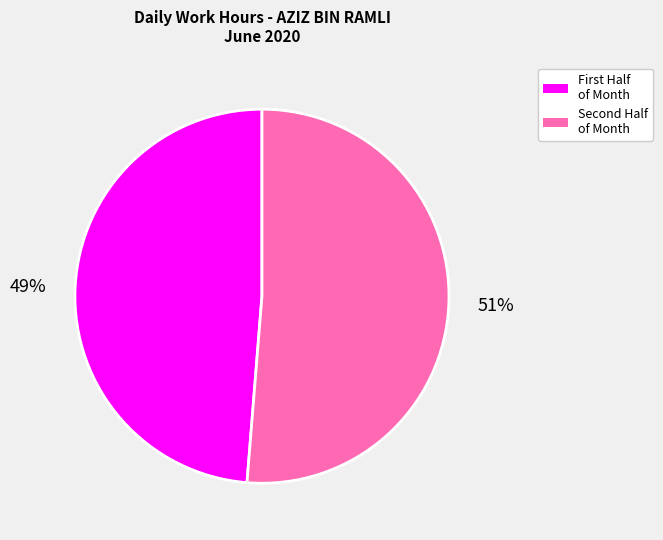

Is there a majority slice in this chart?

Yes